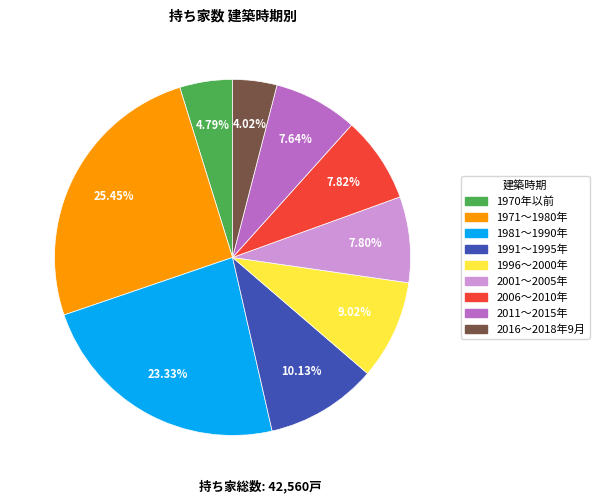

Is there any slice that represents more than half of the pie?

No